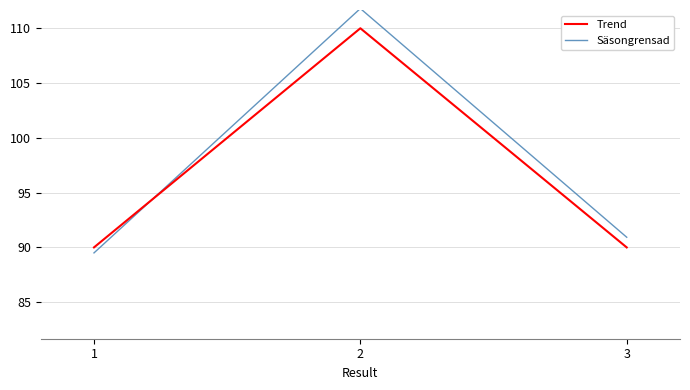

What is the total value across all series at 3?

180.9